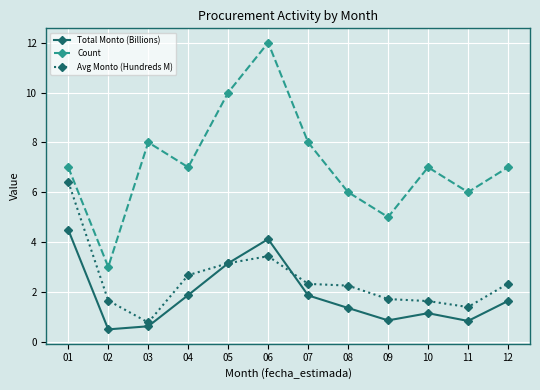

The value of Total Monto (Billions) at 12 is 1.1. True or false?

False